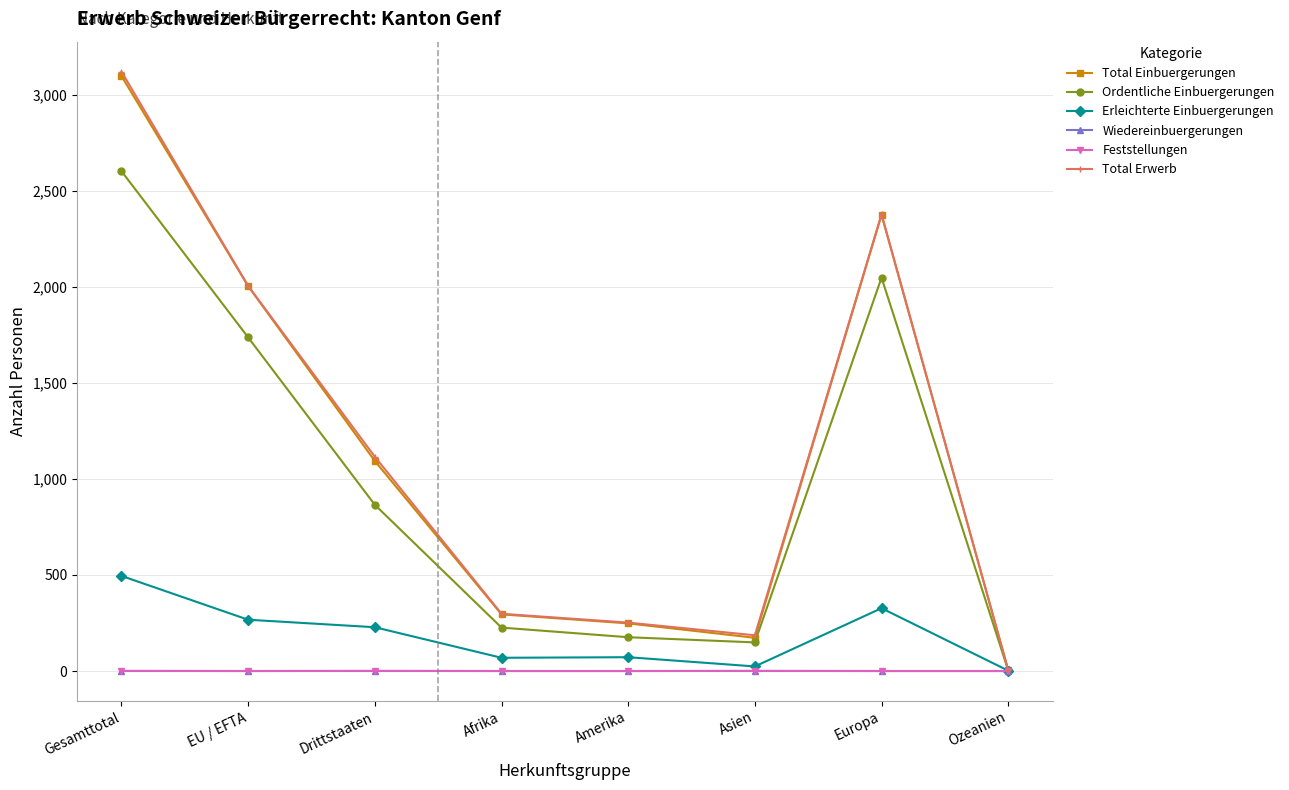

What is the maximum value shown in the chart?

3119